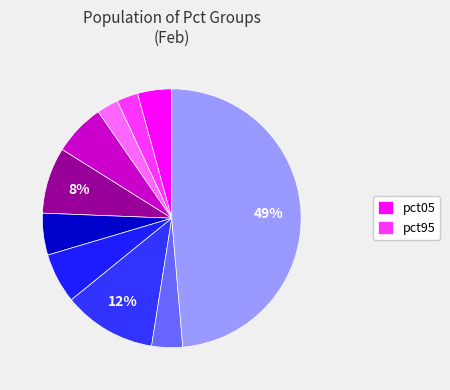

How many slices are in this pie chart?

10